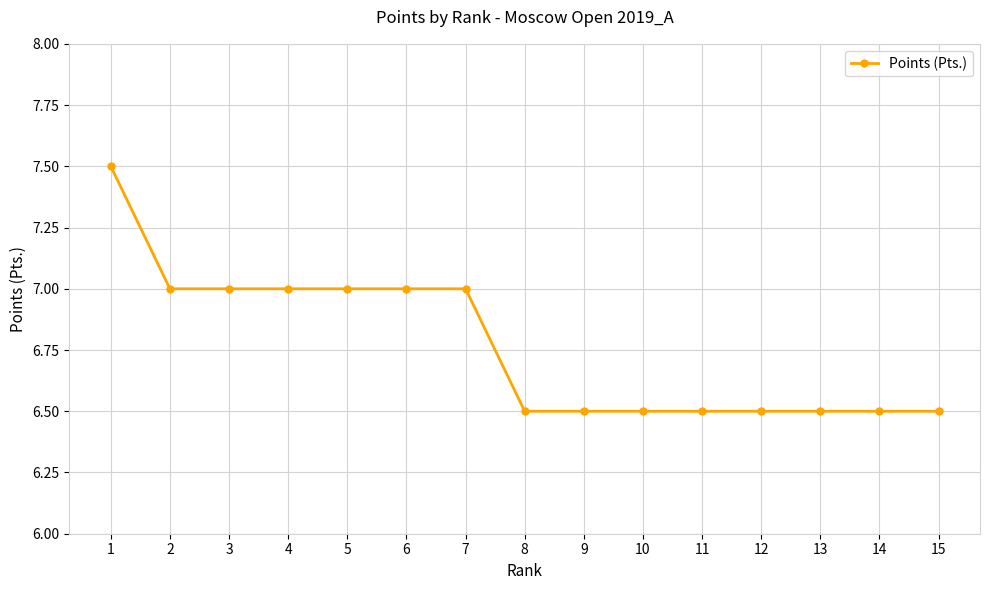

What is the greatest value displayed?

7.5